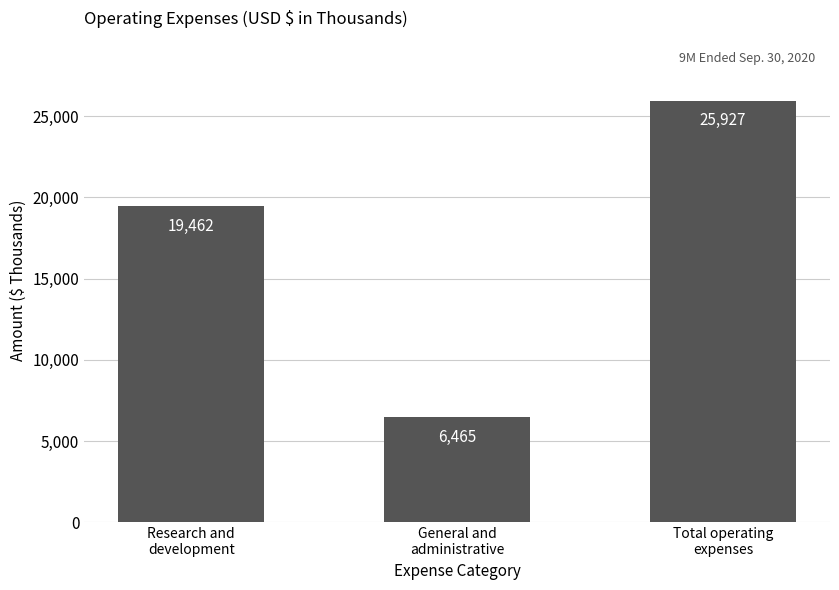

Approximately how many times larger is the value at Research and
development compared to General and
administrative?

3.0